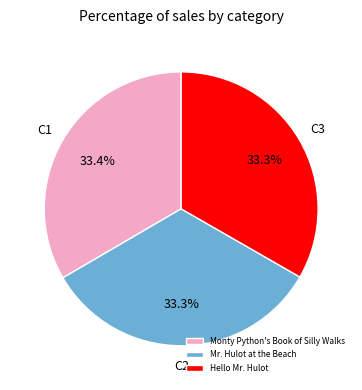

What percentage is the Monty Python's Book of Silly Walks slice, to the nearest percent?

33%